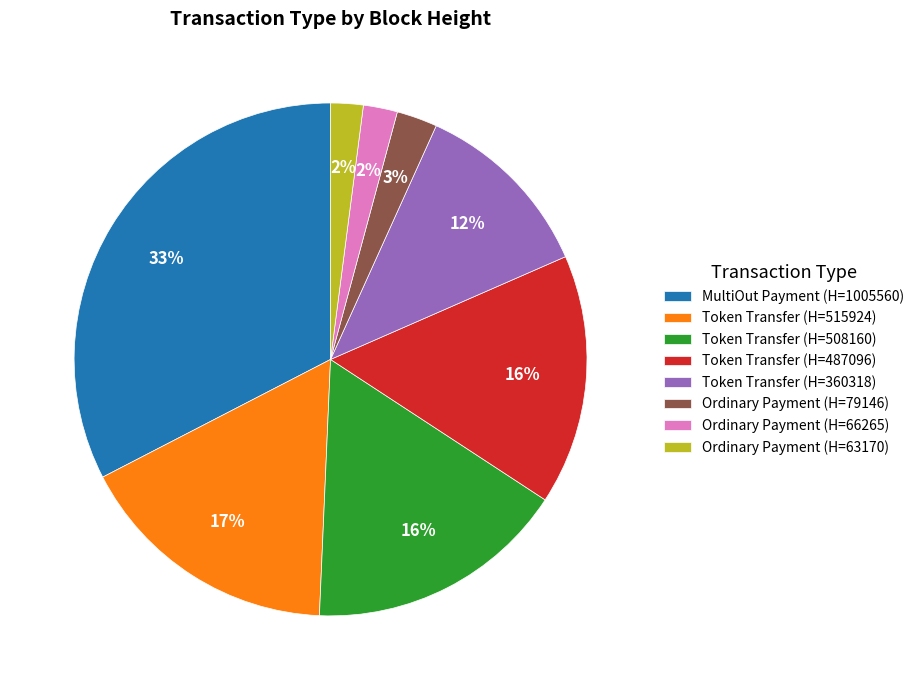

How many segments does this pie chart have?

8